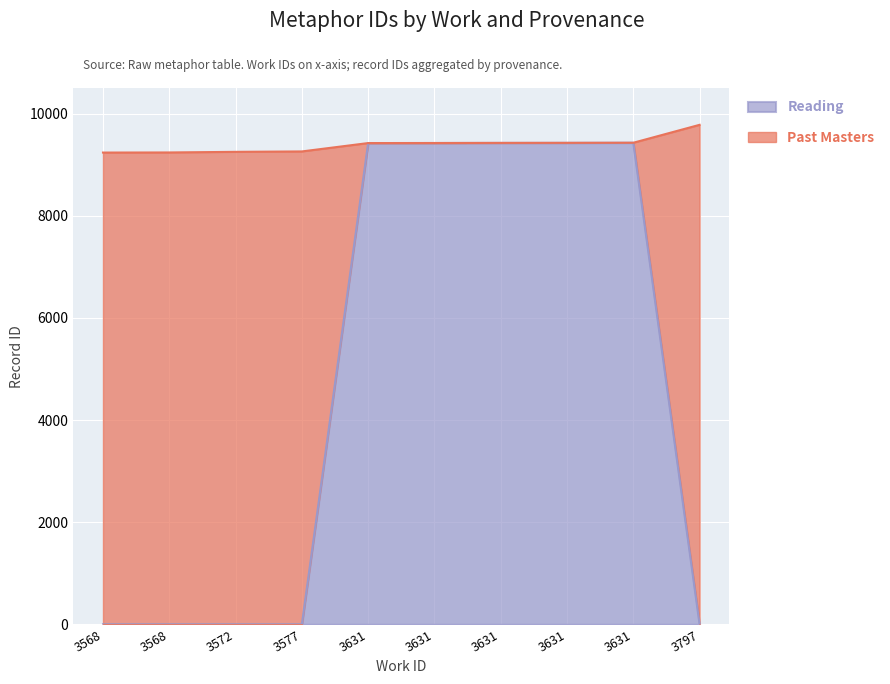

Rank the categories by value from highest to lowest.

3631, 3631, 3631, 3631, 3631, 3568, 3568, 3572, 3577, 3797